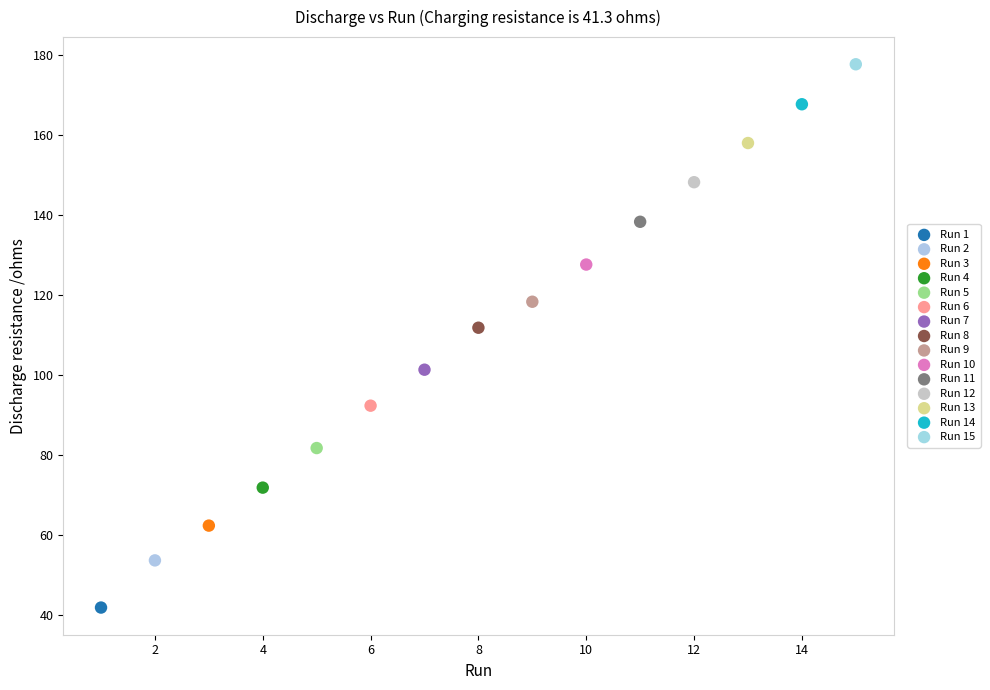

Which series reaches the minimum Y coordinate?

Run 1